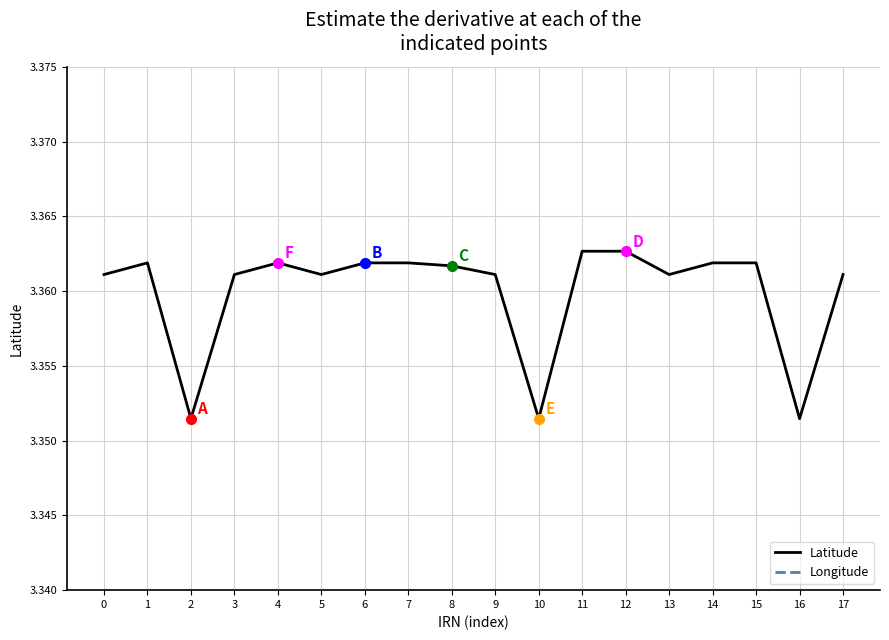

Reading left to right, list all the values displayed in this chart.

Latitude: 3.4	3.4	3.4	3.4	3.4	3.4	3.4	3.4	3.4	3.4	3.4	3.4	3.4	3.4	3.4	3.4	3.4	3.4
Longitude: 8.7	8.7	8.6	8.7	8.7	8.7	8.7	8.7	8.7	8.7	8.6	8.7	8.7	8.7	8.7	8.7	8.6	8.7